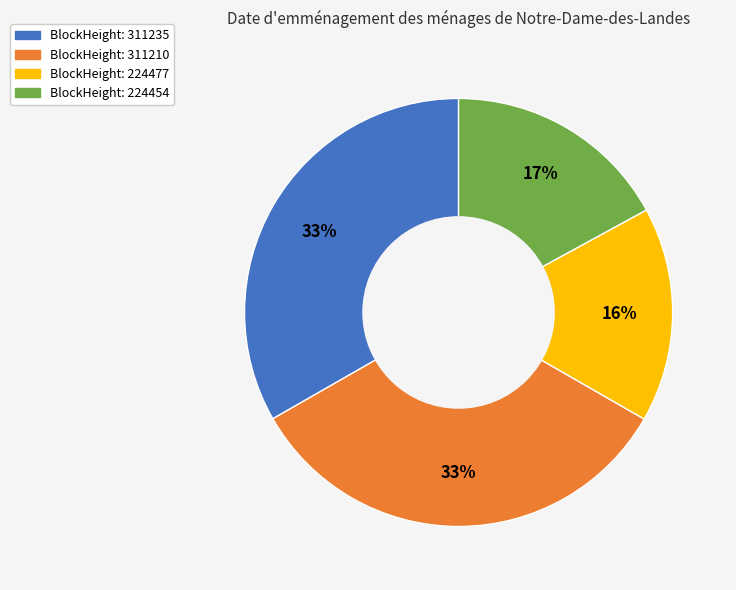

To the nearest percent, what is the difference between the largest and smallest slice percentages?

17%